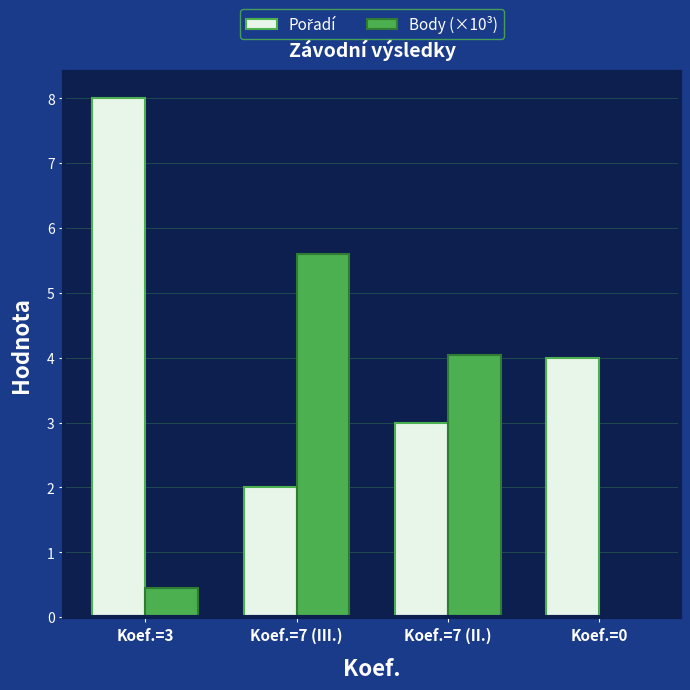

What is the total value across all series at Koef.=3?

8.5